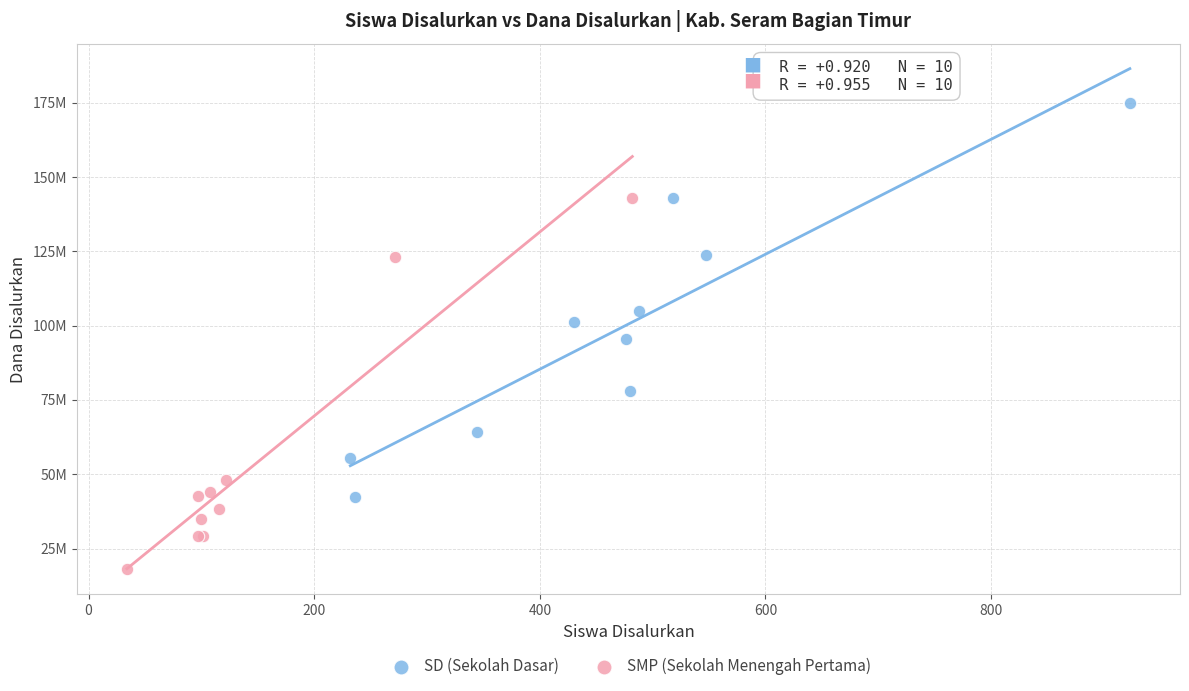

Which series has the widest spread of Y values?

SD (Sekolah Dasar)